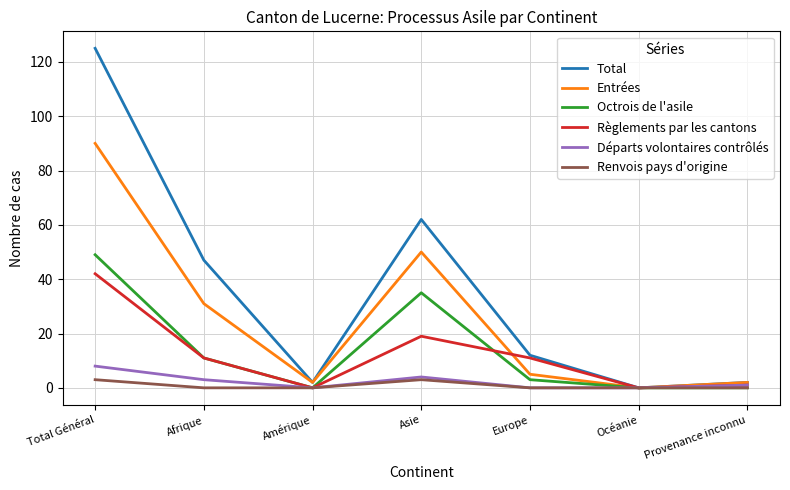

Which series has the widest spread of values?

Total